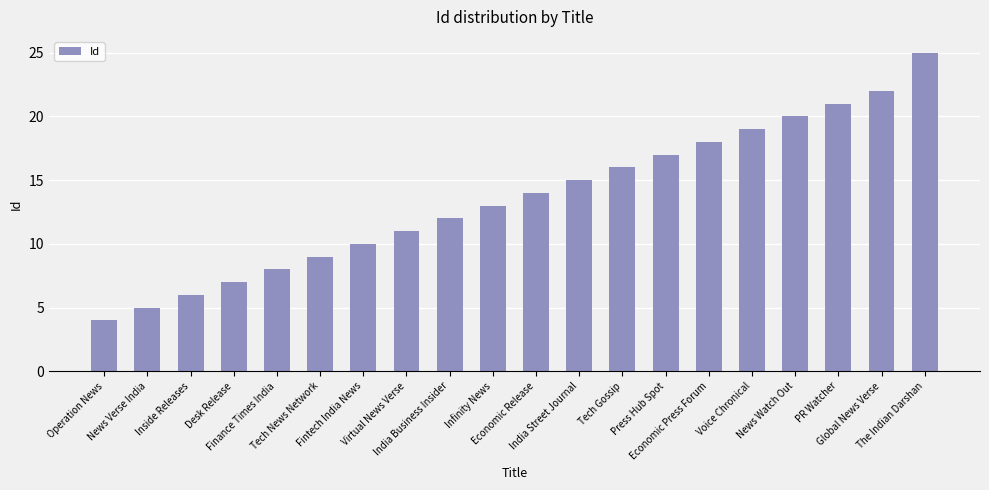

At which category does the chart reach its minimum across all series?

Operation News